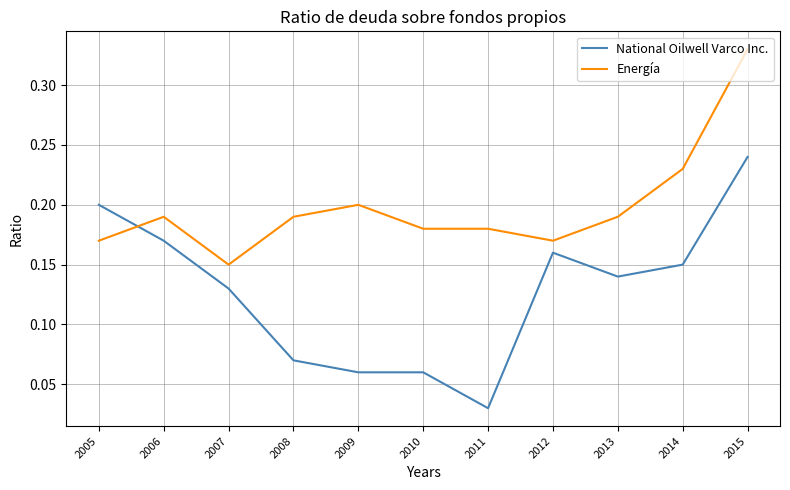

Between 2006 and 2014, which series saw the biggest shift?

Energía